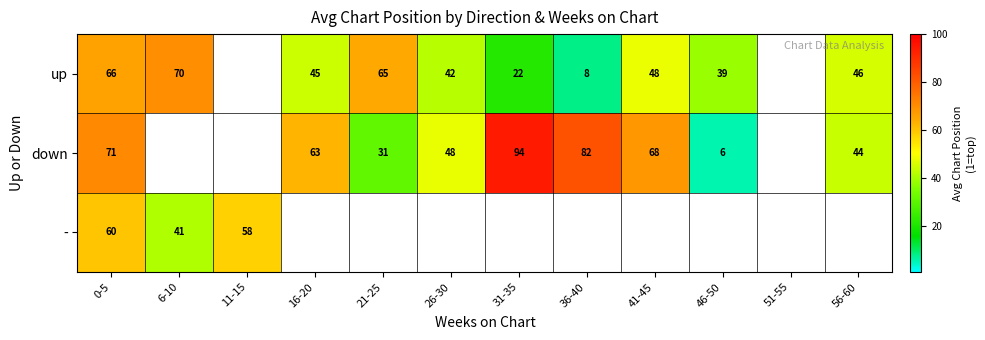

Is the value of down at 26-30 greater than the value of up at 56-60?

Yes